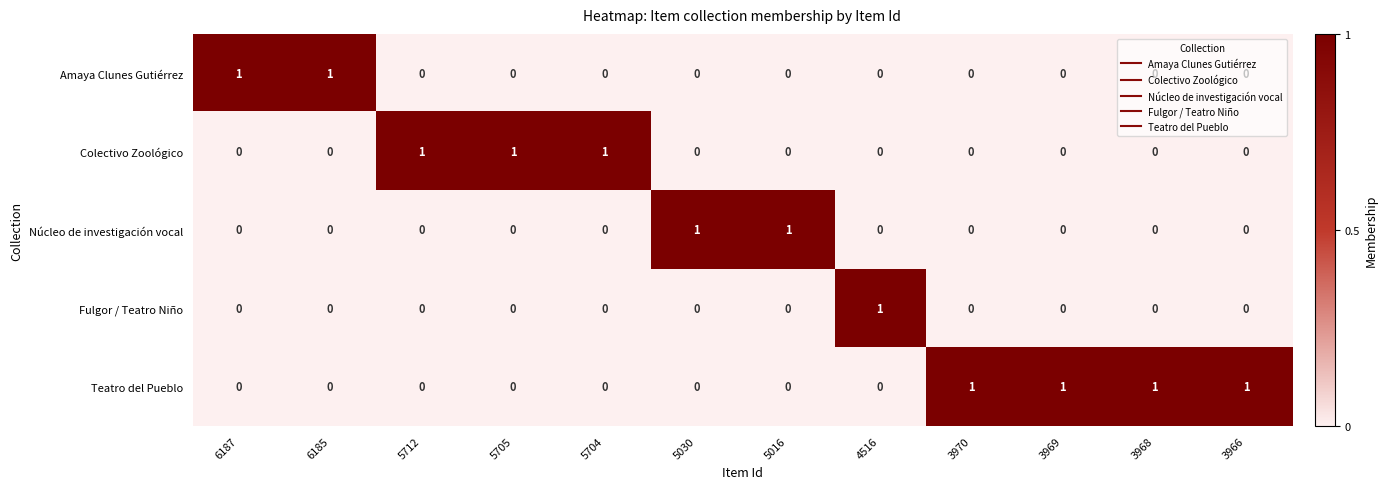

What is the spread (max minus min) of values at 5016?

1